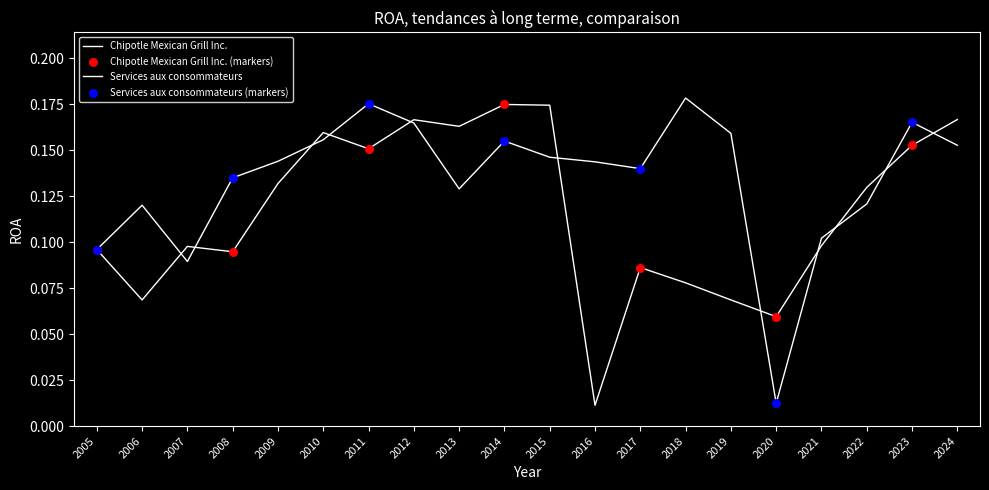

How many lines are shown in the chart?

2